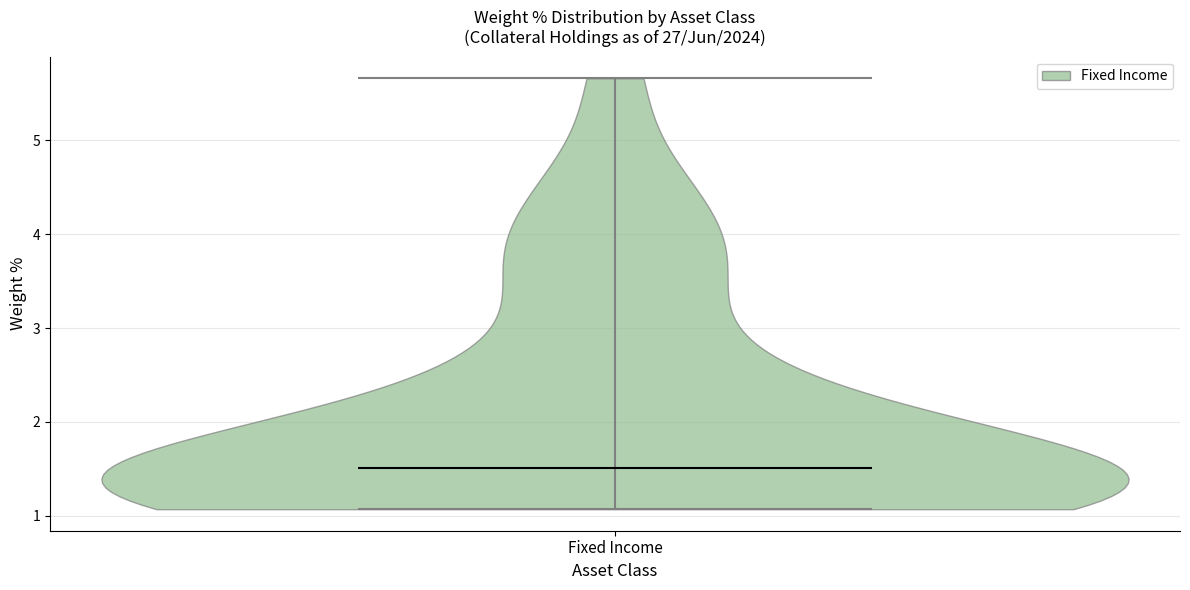

Where does the median line of the violin for Fixed Income sit on the y-axis? The values are not printed on the chart, so give them approximately, as read against the axis.

1.5